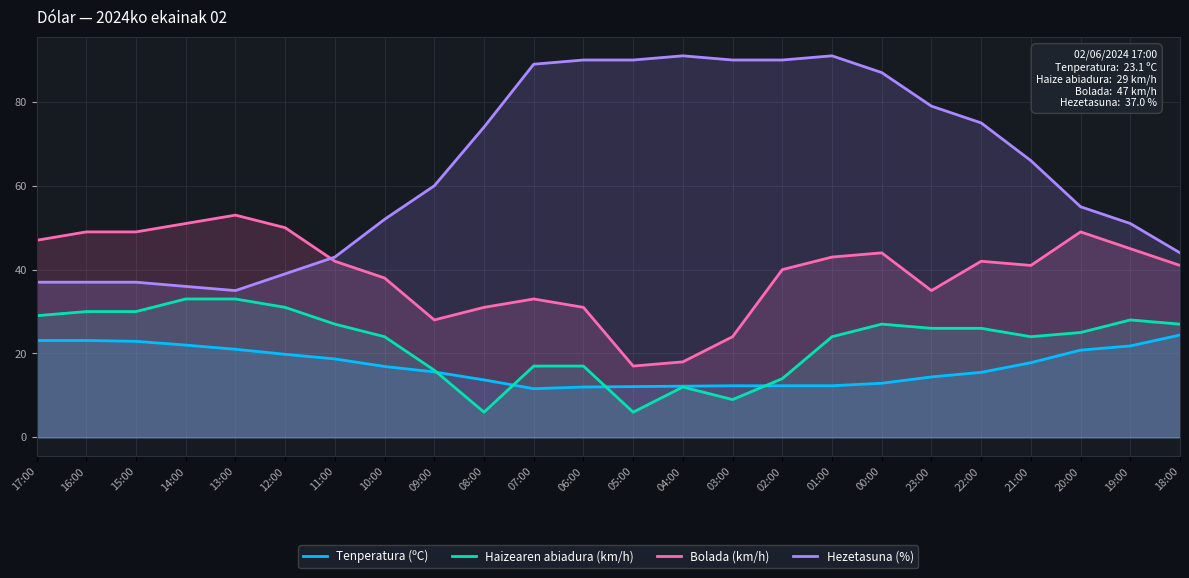

True or false: Hezetasuna (%) has a value of 37.2 at 07:00.

False